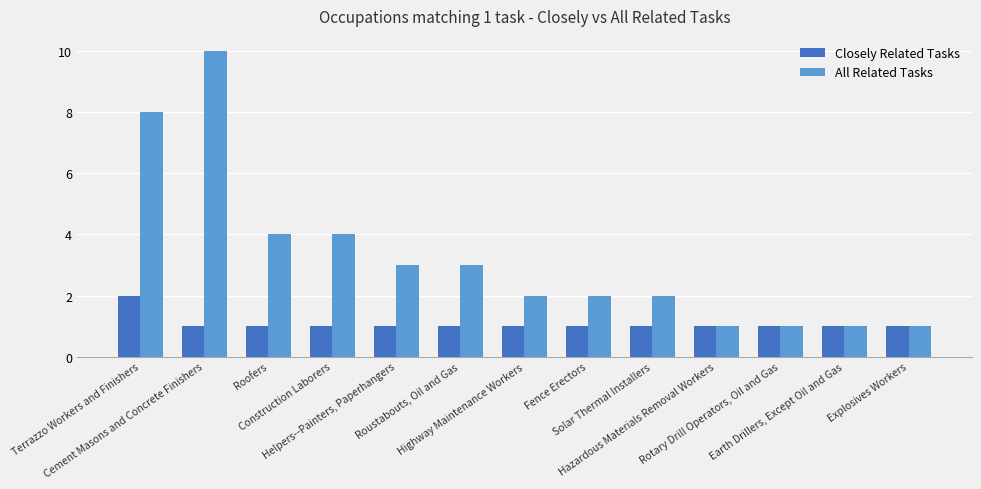

What position from the right is Helpers--Painters, Paperhangers?

9